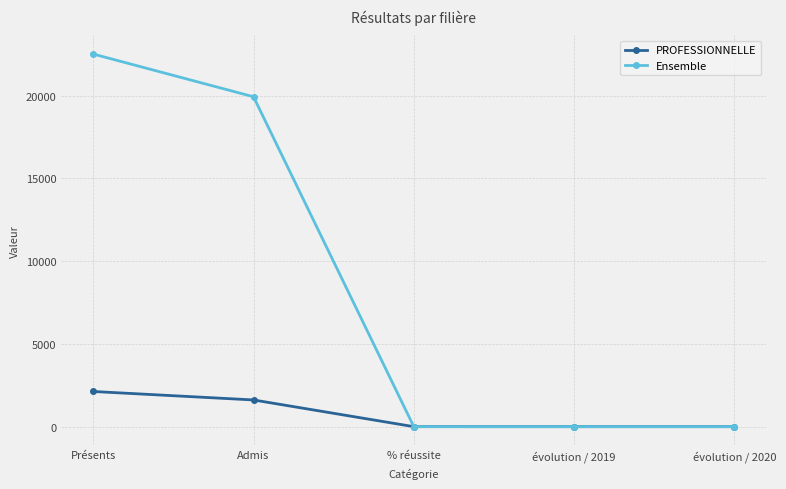

Which series has the largest total across all categories?

Ensemble